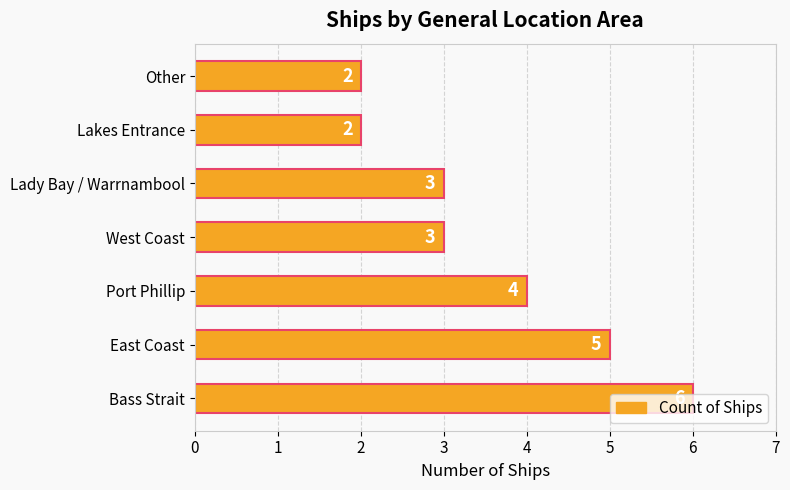

Which has a higher value, Port Phillip or Bass Strait?

Bass Strait